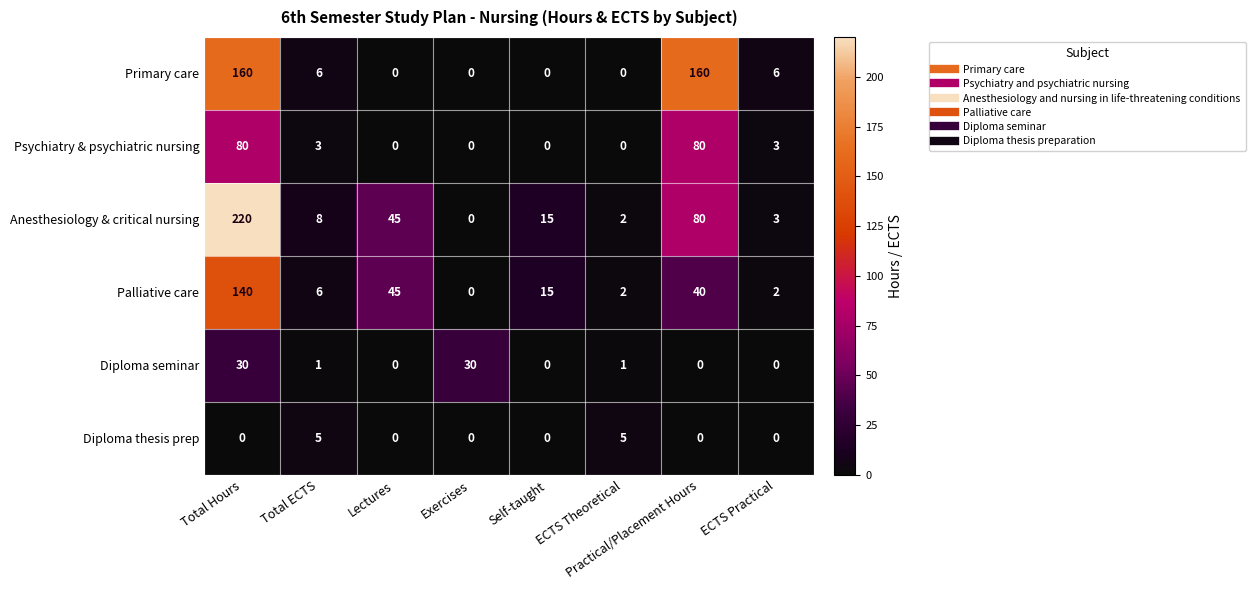

Is the value of Palliative care at Lectures greater than the value of Psychiatry & psychiatric nursing at ECTS Theoretical?

Yes